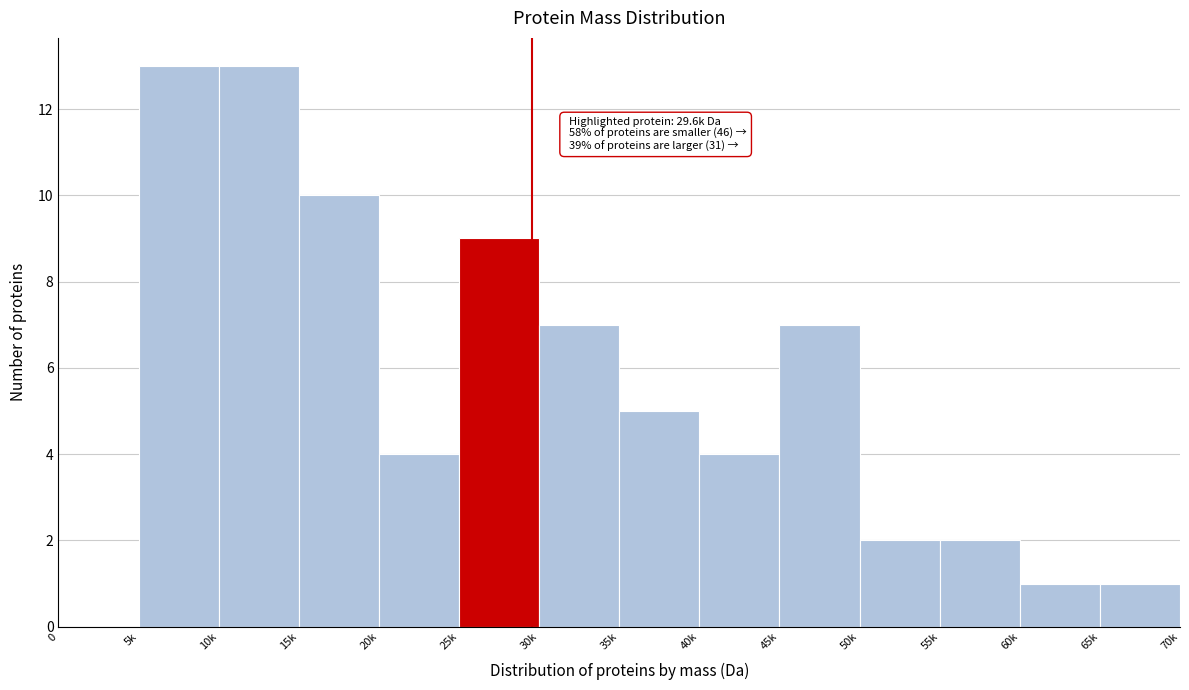

Reading left to right, extract all data points from this chart.

0=0	5k=13	10k=13	15k=10	20k=4	25k=9	30k=7	35k=5	40k=4	45k=7	50k=2	55k=2	60k=1	65k=1